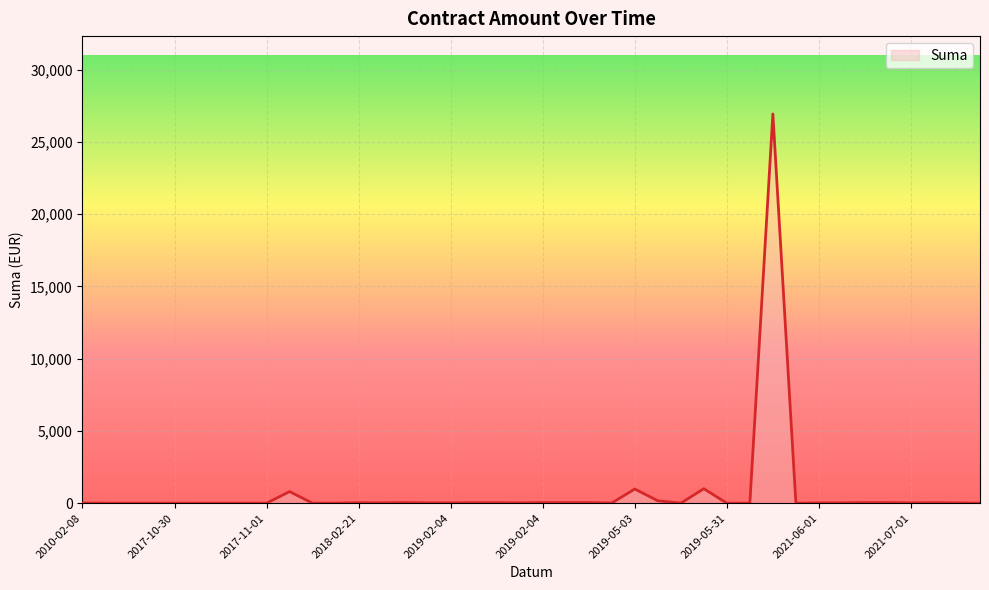

What is the greatest value displayed?

26941.6